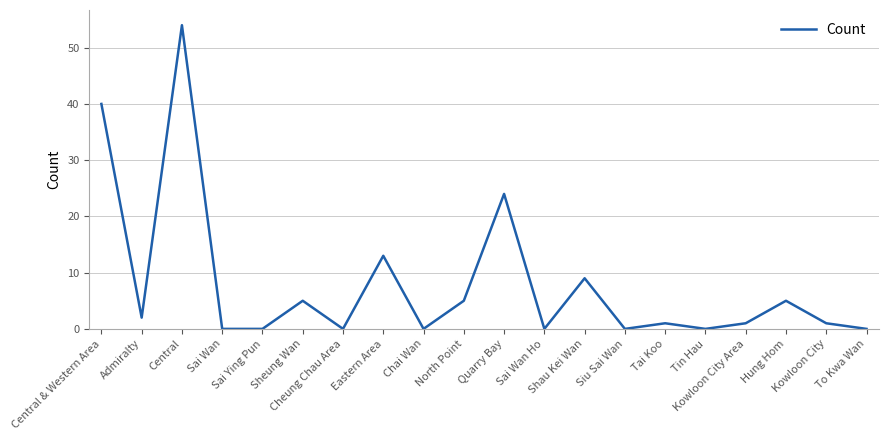

Which category has the highest value across all series?

Central